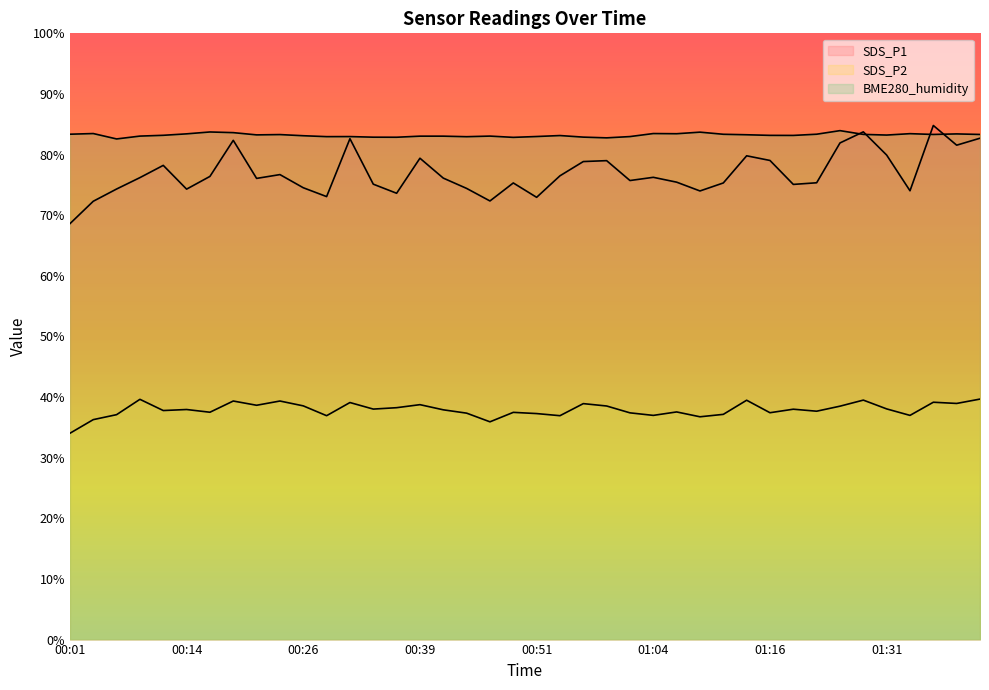

Between 00:21 and 01:31, which series saw the biggest shift?

SDS_P1